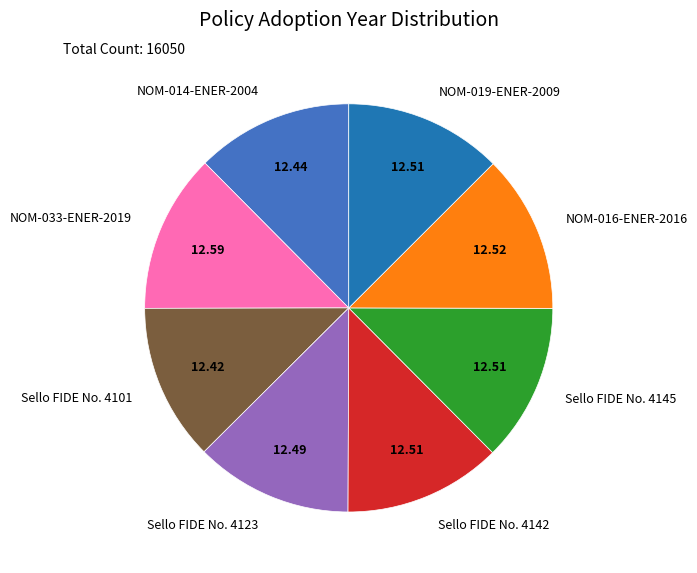

Is the sum of NOM-014-ENER-2004 and NOM-016-ENER-2016 greater than half?

No